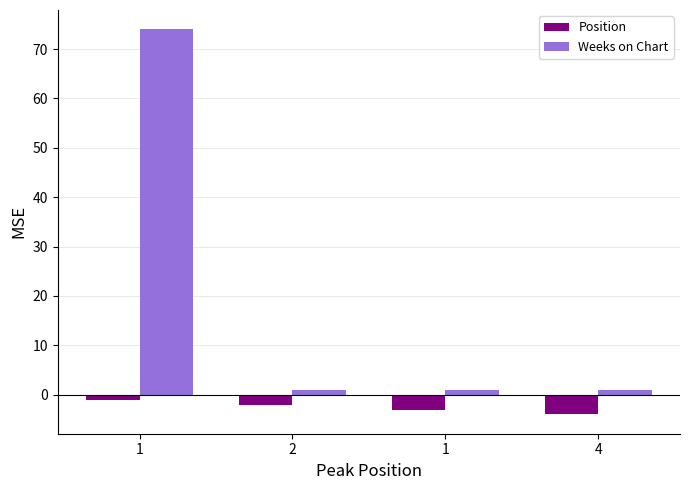

How many Weeks on Chart values are between 1 and 74?

4